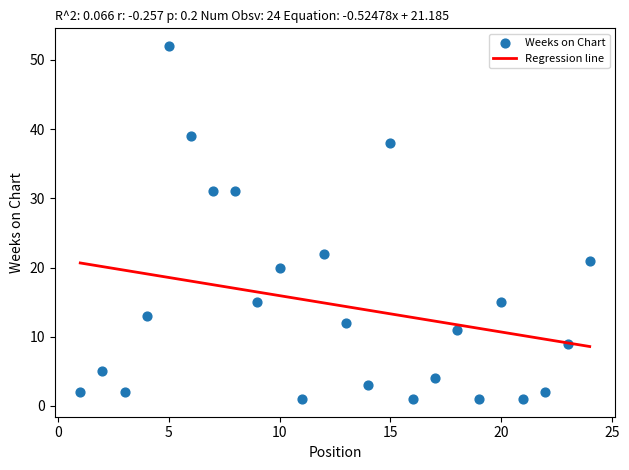

What Y value in the scatter plot is closest to 26?

22